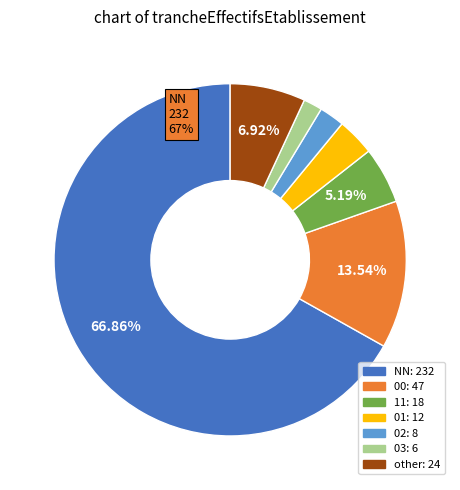

Which has a higher value, 03 or 01?

01